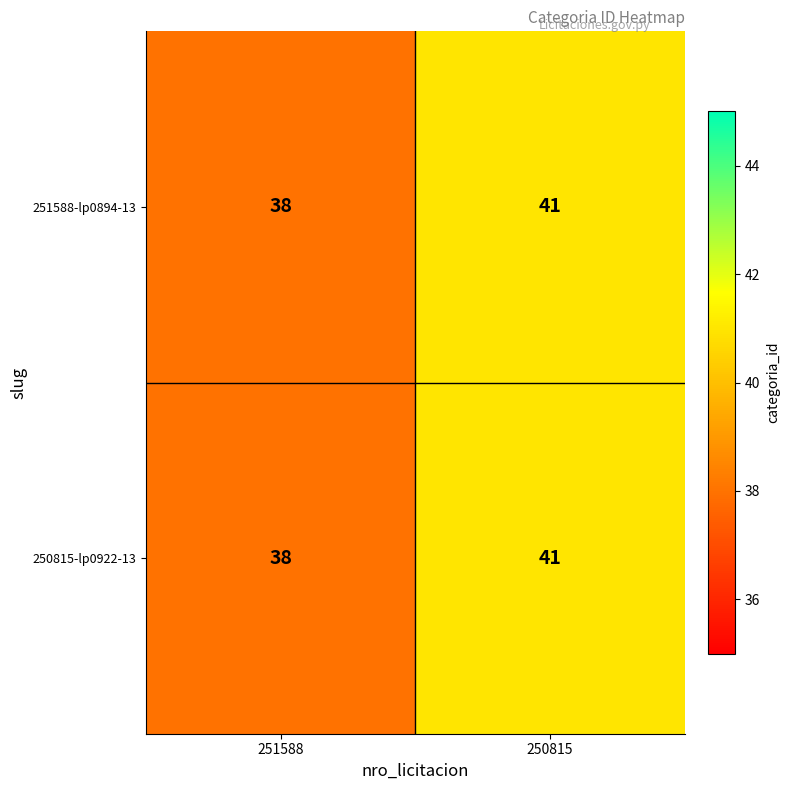

What is the sum of all 251588-lp0894-13 values?

79